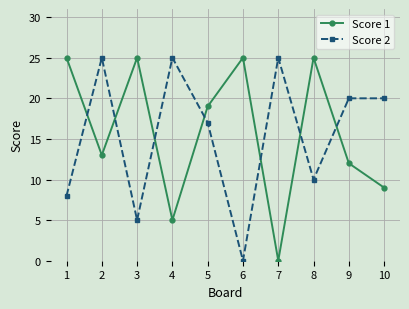

What is the average value of the Score 2 series?

16